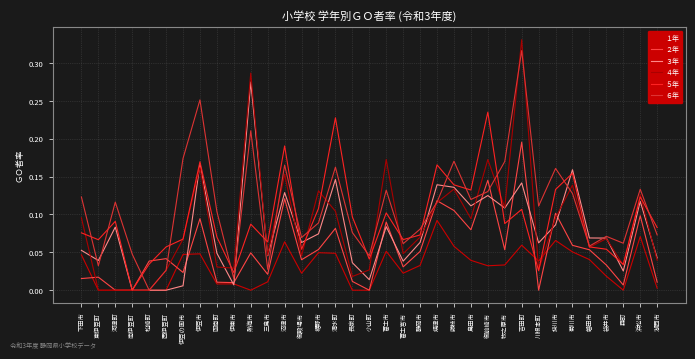

How many lines are shown in the chart?

6